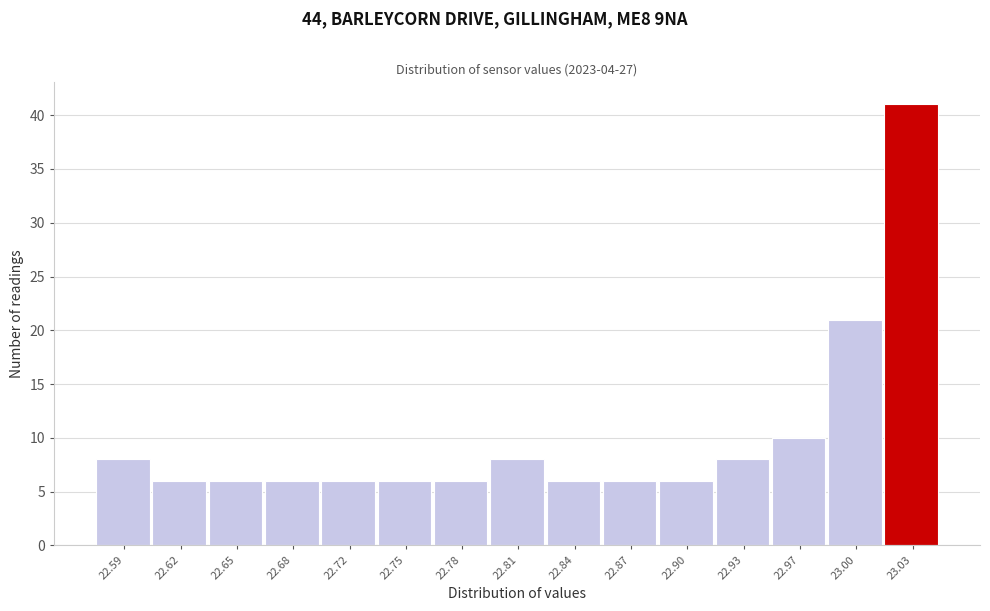

Reading right to left, what are all the values shown in this chart?

41	21	10	8	6	6	6	8	6	6	6	6	6	6	8